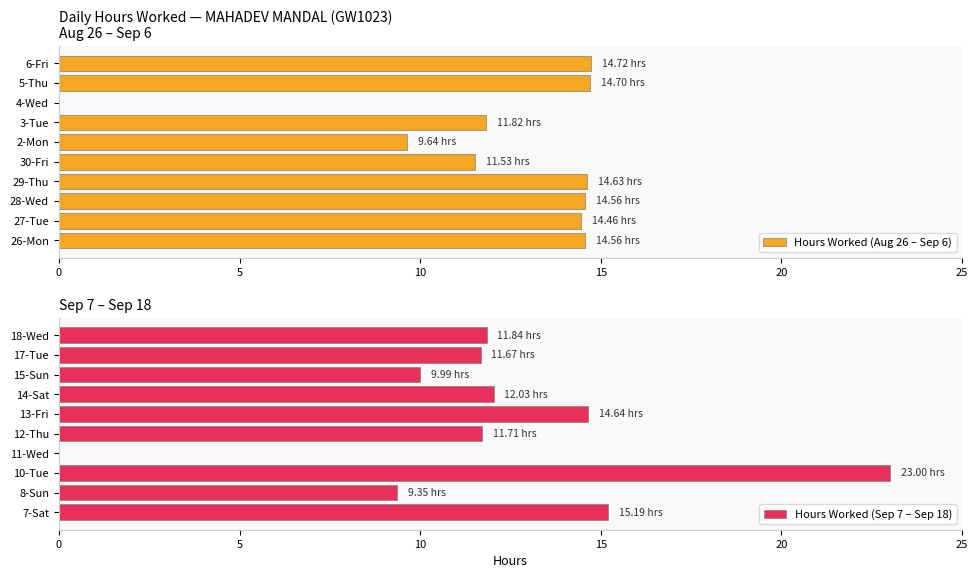

Is the value of Hours Worked (Sep 7 – Sep 18) at 7 greater than the value of Hours Worked (Aug 26 – Sep 6) at 10?

No